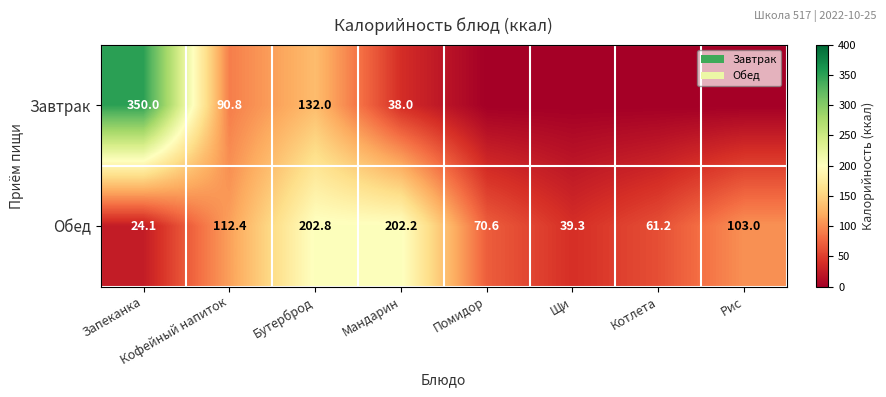

Is it true that Обед equals 135.6 at Рис?

False